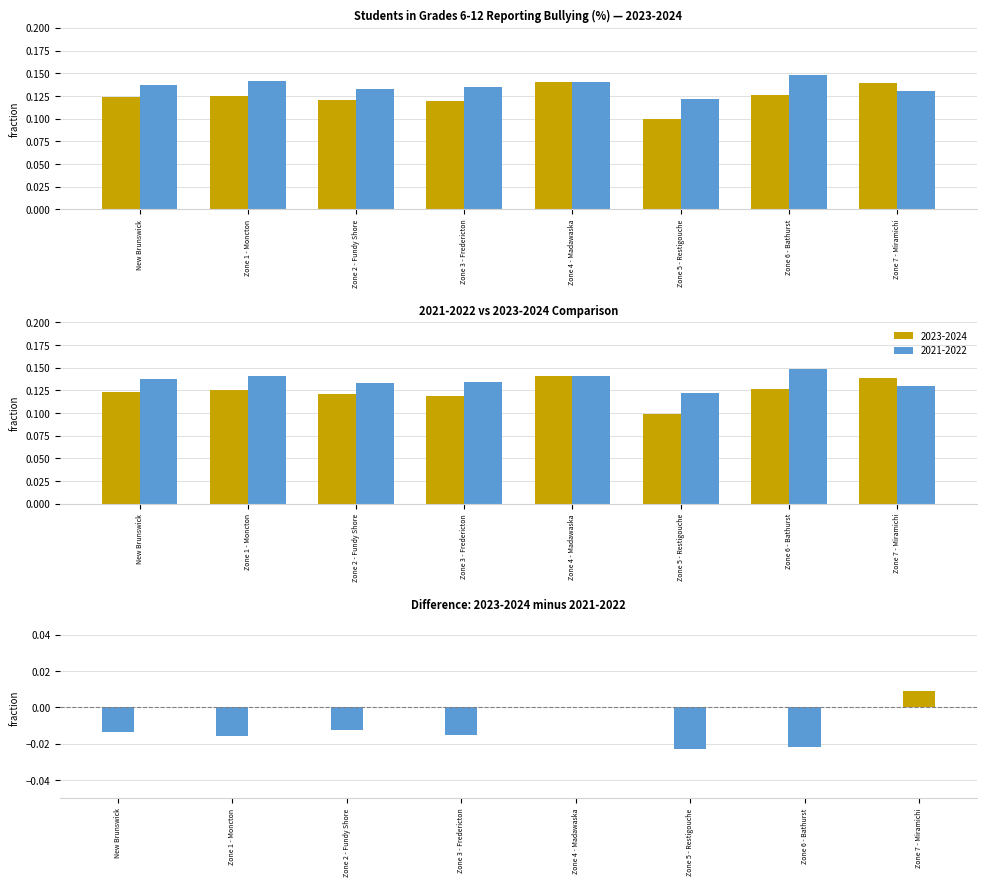

Is the value of 2021-2022 at Zone 7 - Miramichi greater than the value of 2023-2024 at Zone 6 - Bathurst?

Yes